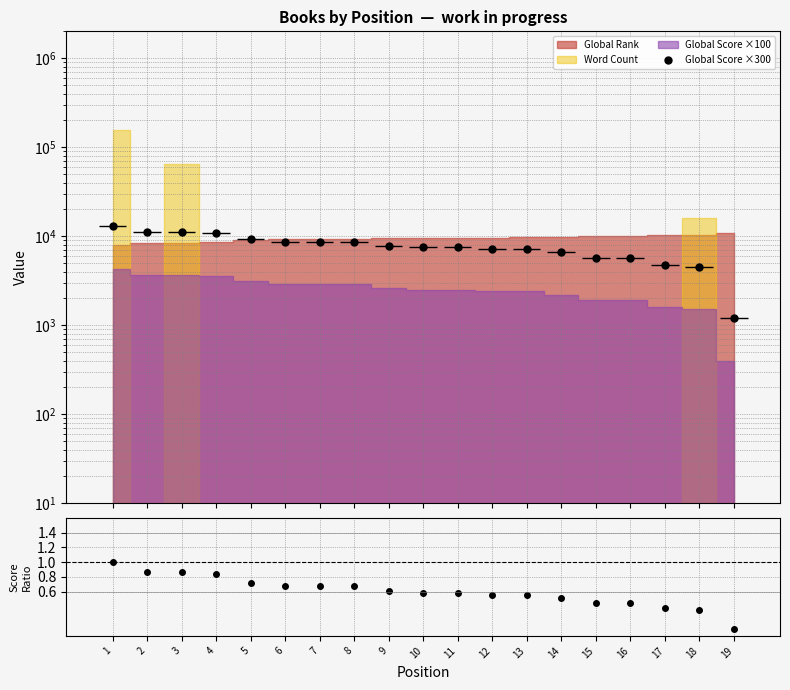

What is the approximate value of Global Score ×300 at 16?

5700.0